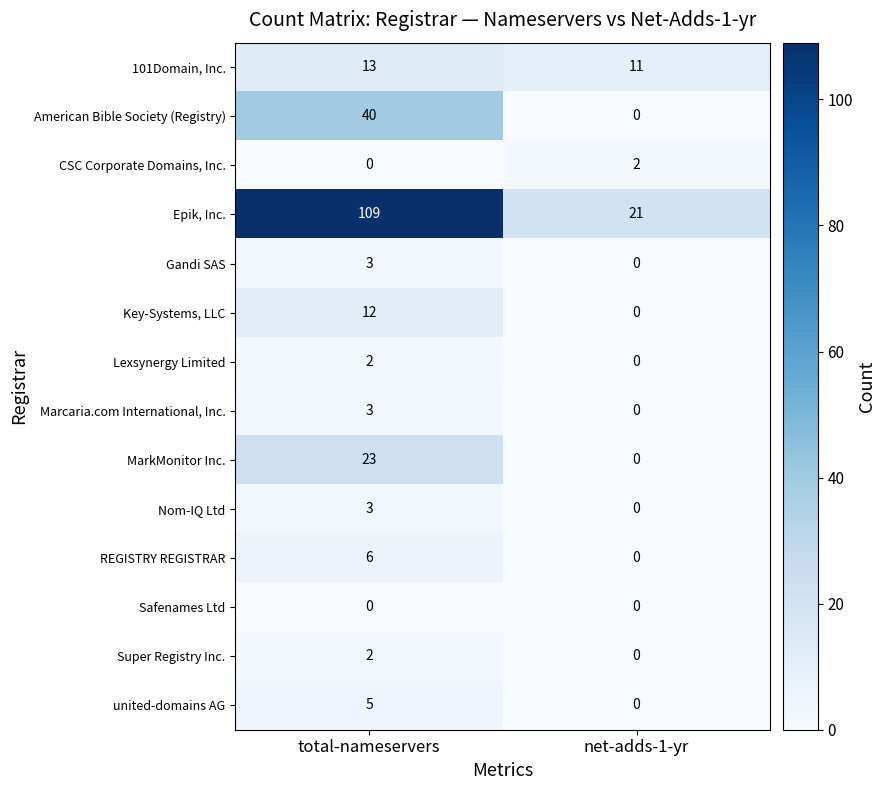

What is the spread (max minus min) of values at net-adds-1-yr?

21